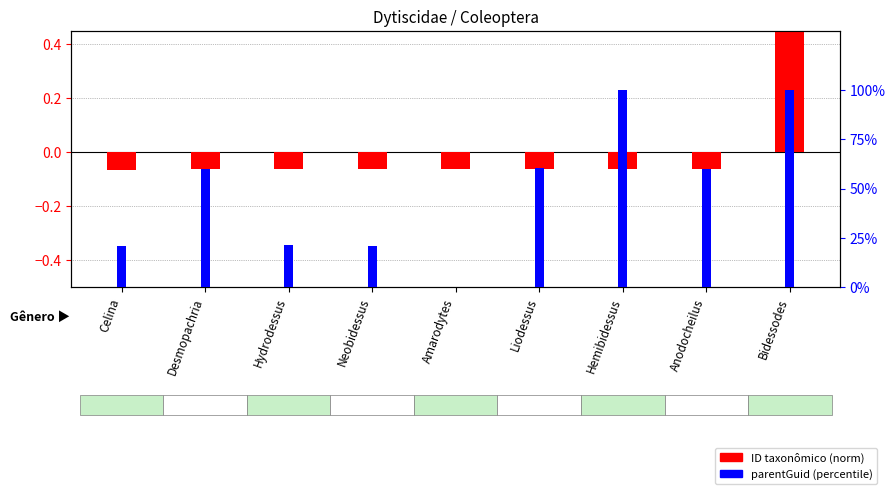

Is it true that parentGuid (percentile) equals 0.0 at Amarodytes?

True